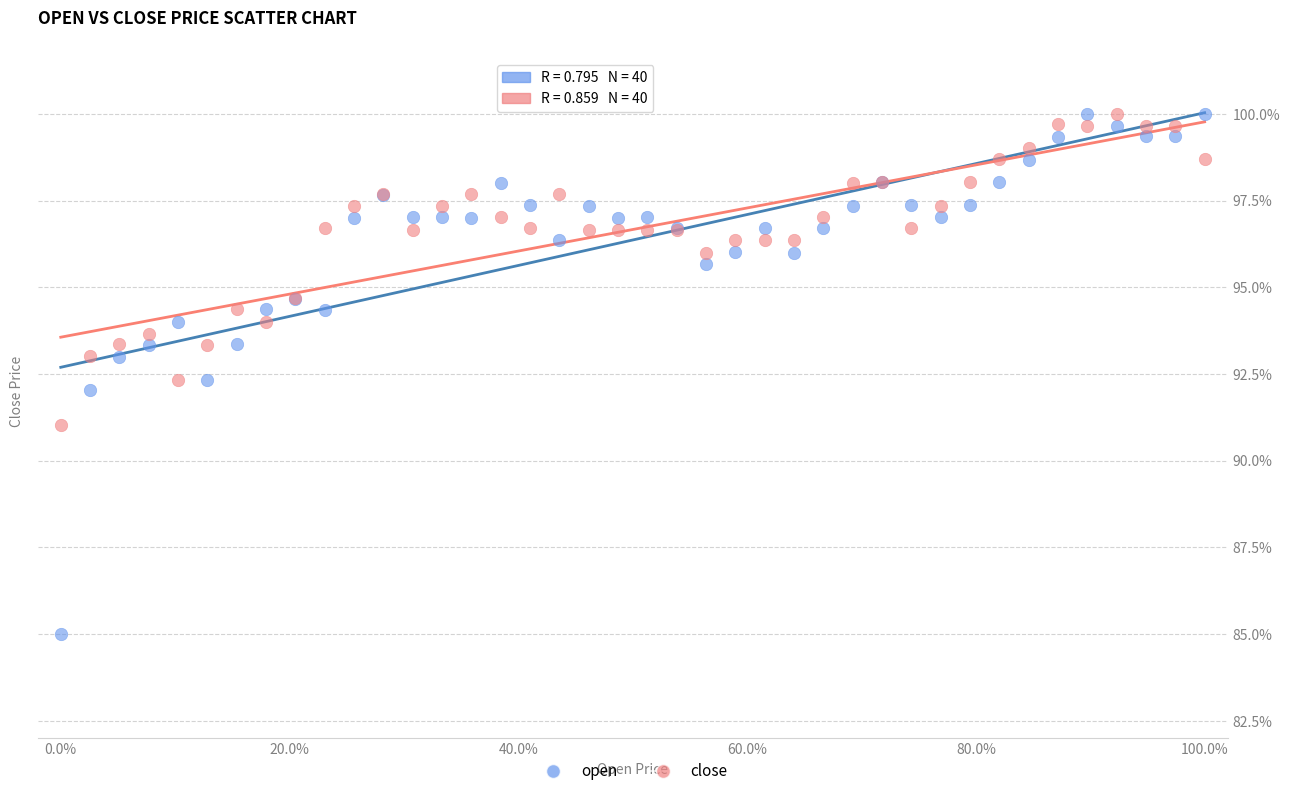

Which series contains the lowest Y value?

open